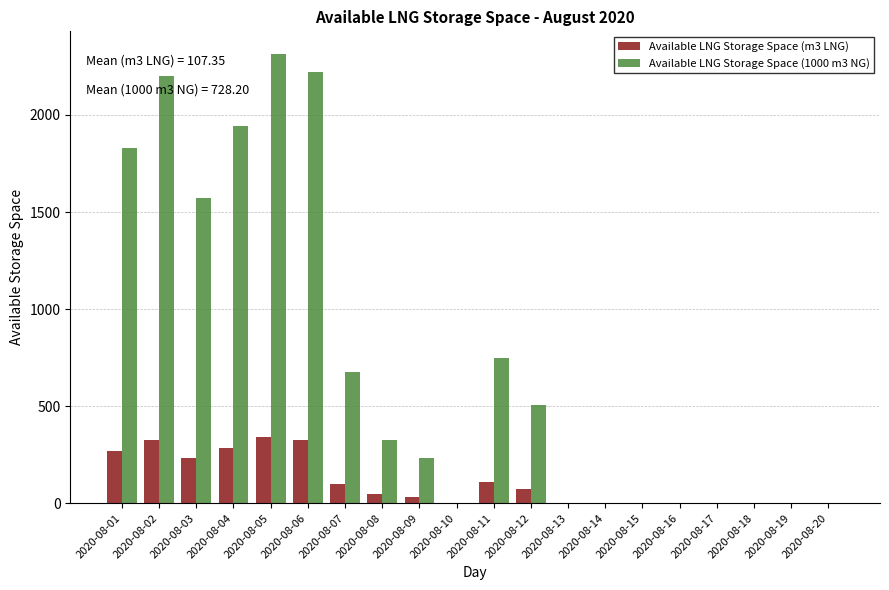

The value of Available LNG Storage Space (1000 m3 NG) at 2020-08-19 is 718. True or false?

False